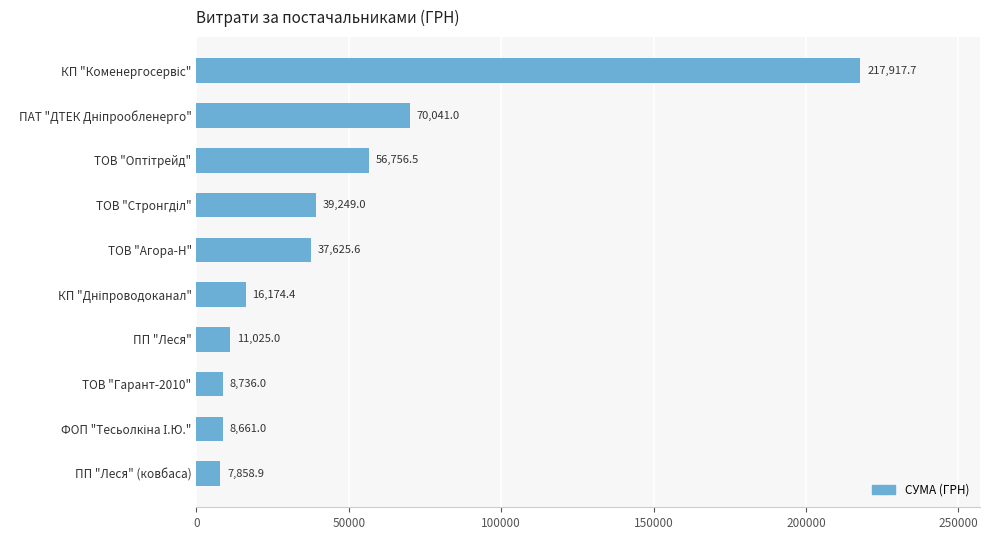

The value at ПП "Леся" is 19399.8. True or false?

False